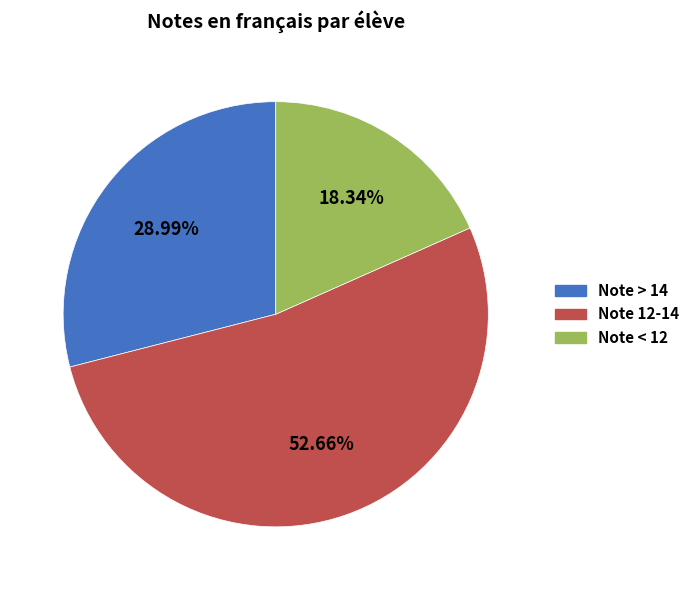

Is the sum of Note < 12 and Note > 14 greater than half?

No